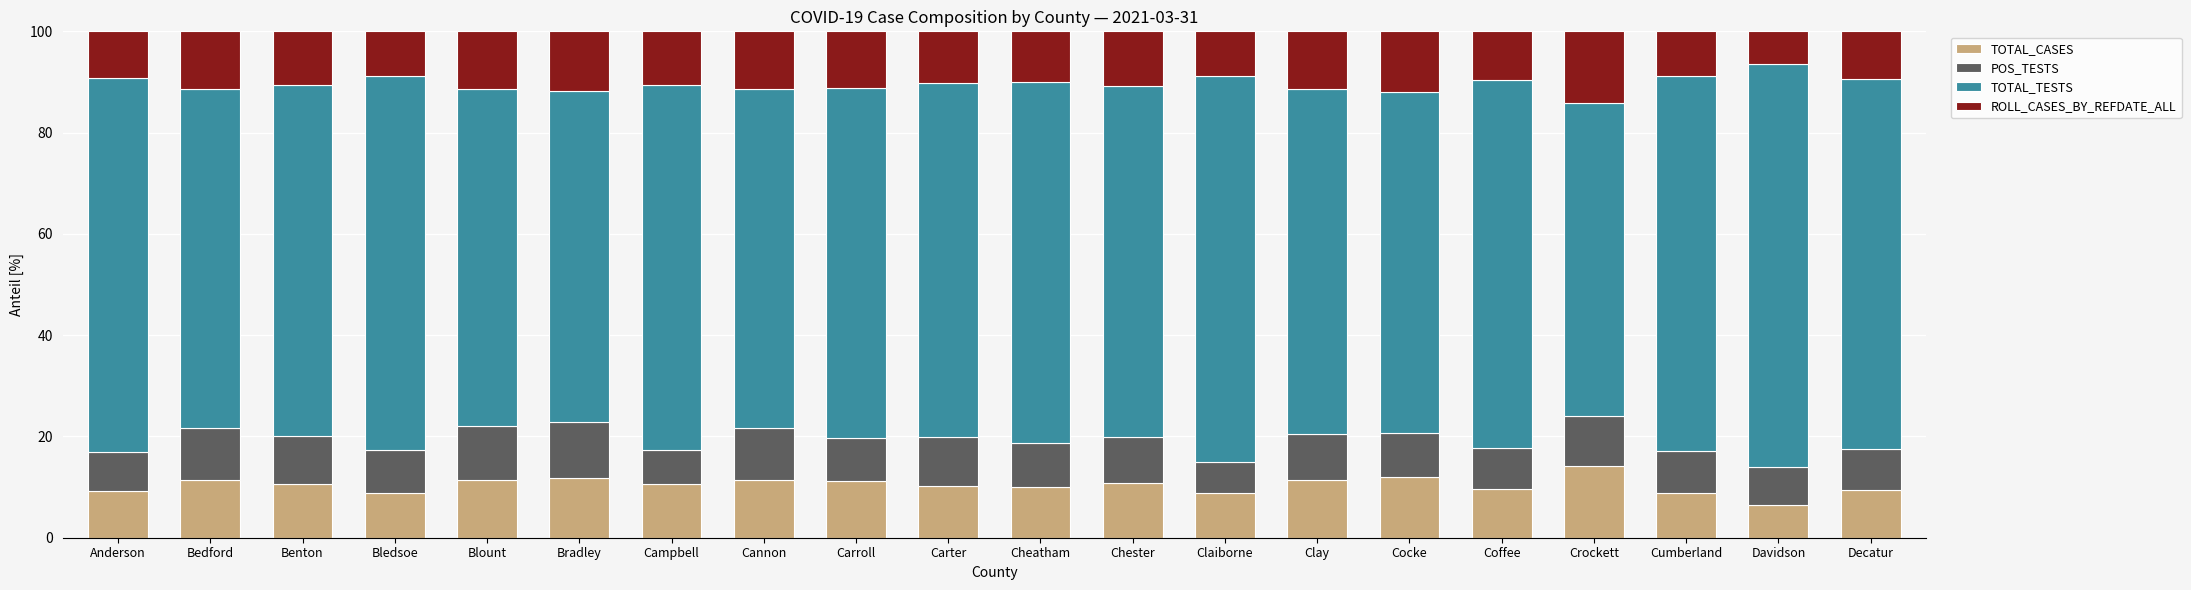

What is the maximum value for TOTAL_CASES?

14.2